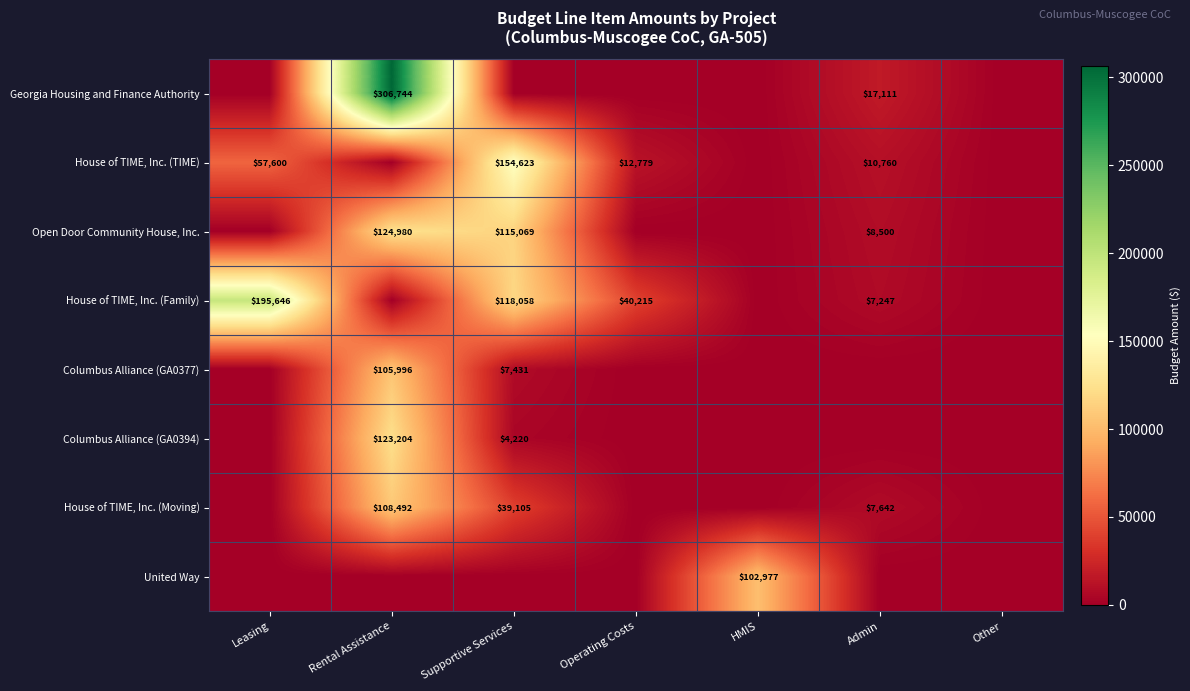

Which category has the lowest value across all series?

Leasing